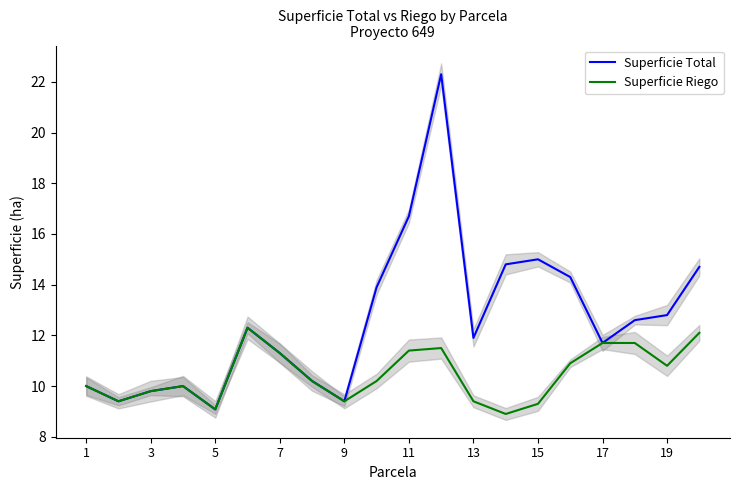

How many data points in Superficie Riego are less than 10?

7